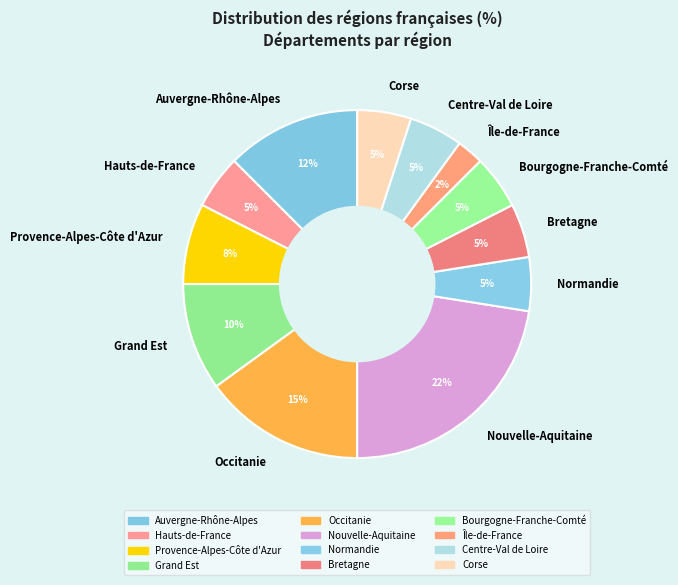

Is it true that Bourgogne-Franche-Comté is 14% of the pie?

False